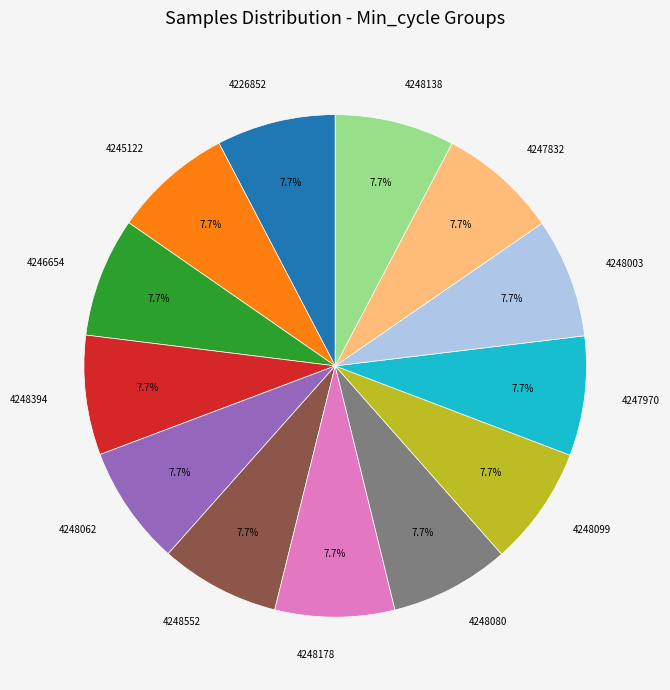

What is the ratio of the value at 4248552 to the value at 4247832?

1.0